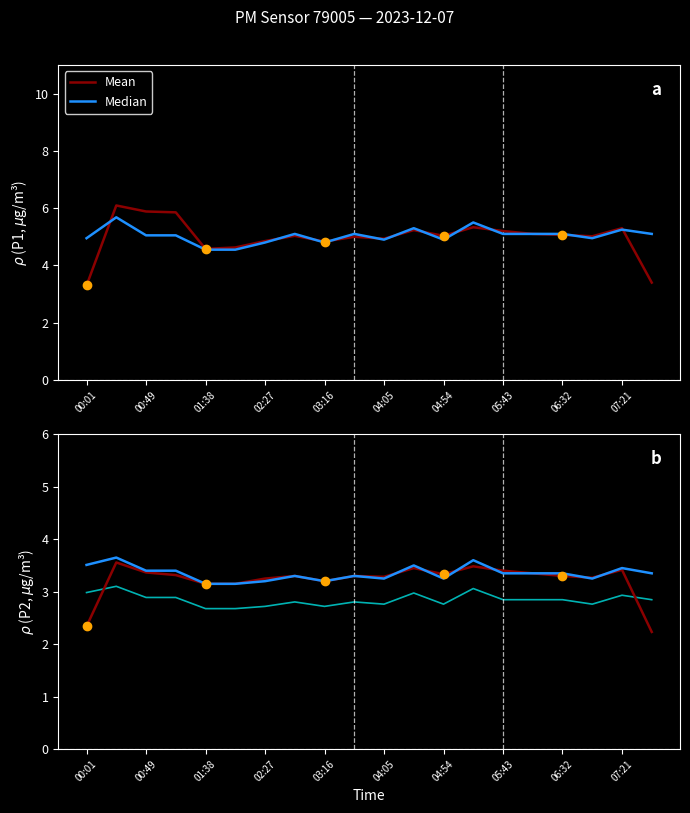

Count the number of categories in the chart.

20